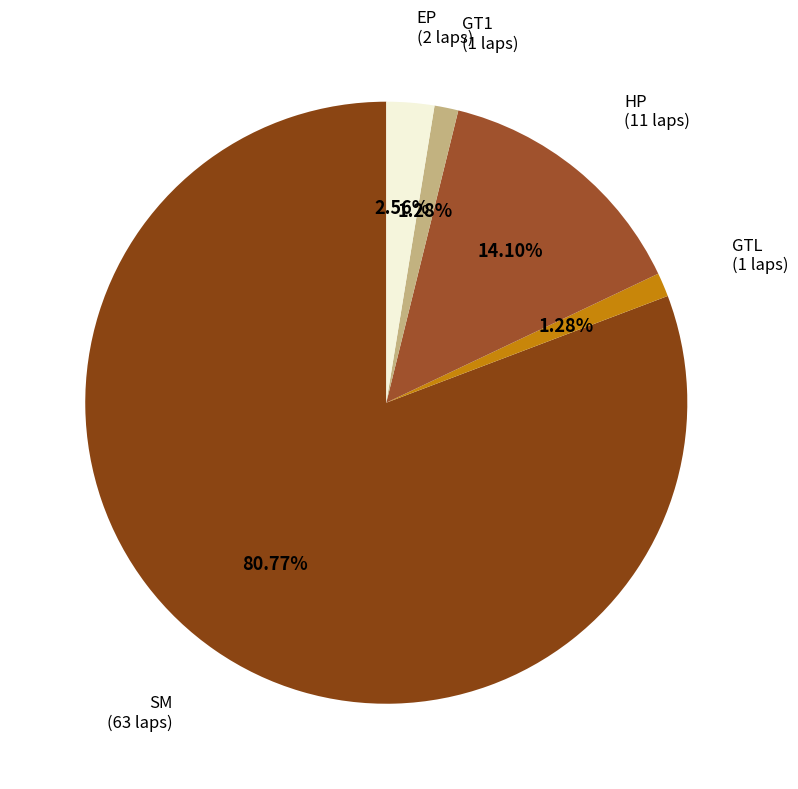

How many slices are in this pie chart?

5